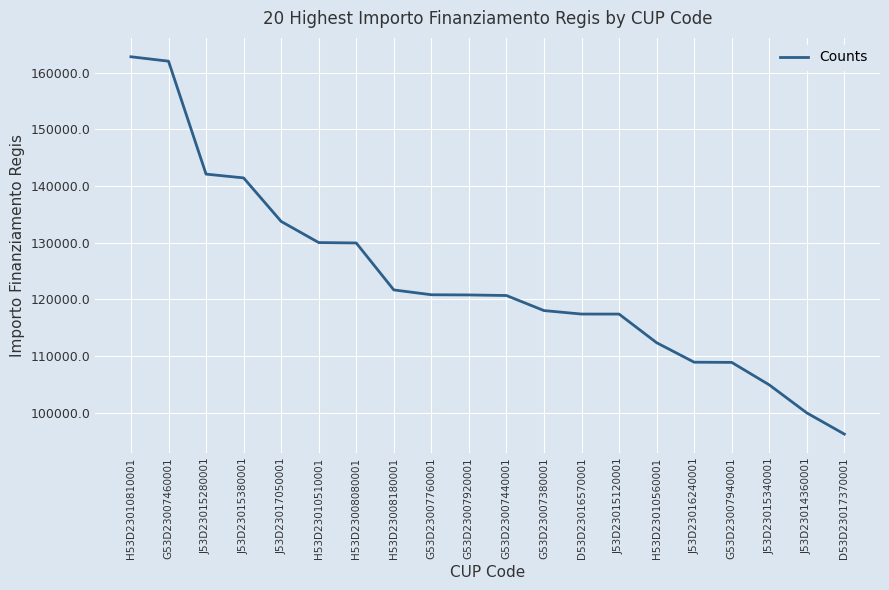

True or false: the data shows 203628 at D53D23016570001.

False